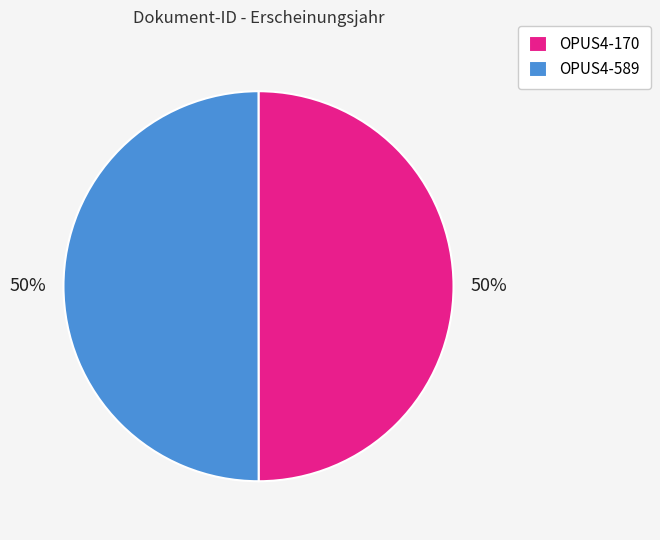

Is the sum of OPUS4-589 and OPUS4-170 greater than half?

Yes